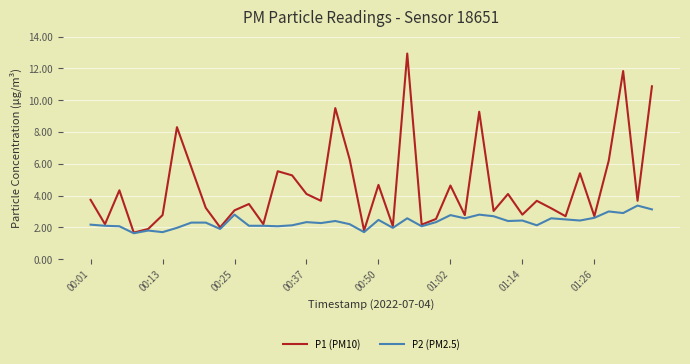

Which series has the widest spread of values?

P1 (PM10)